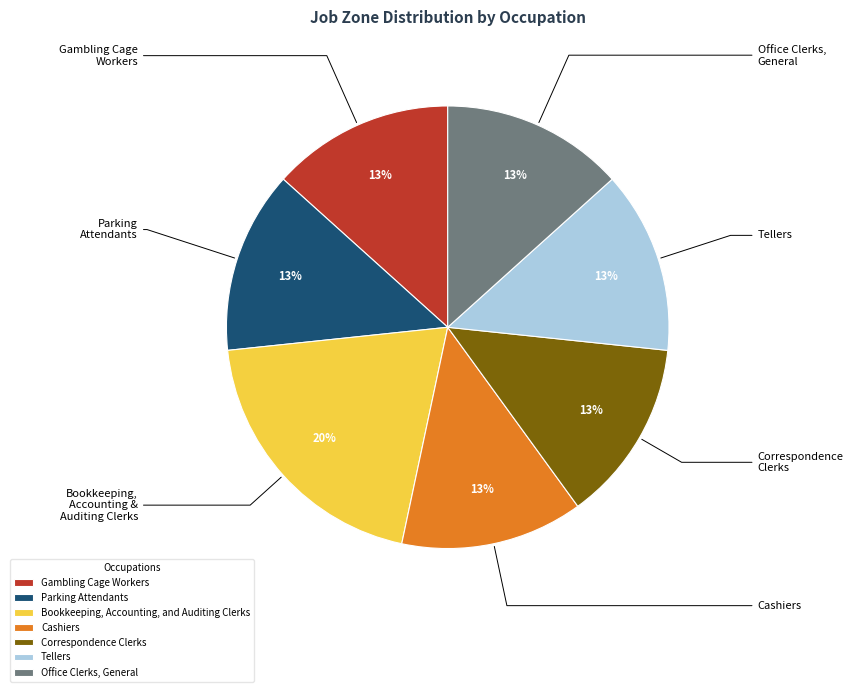

To the nearest percent, what percentage of the pie is Cashiers?

13%